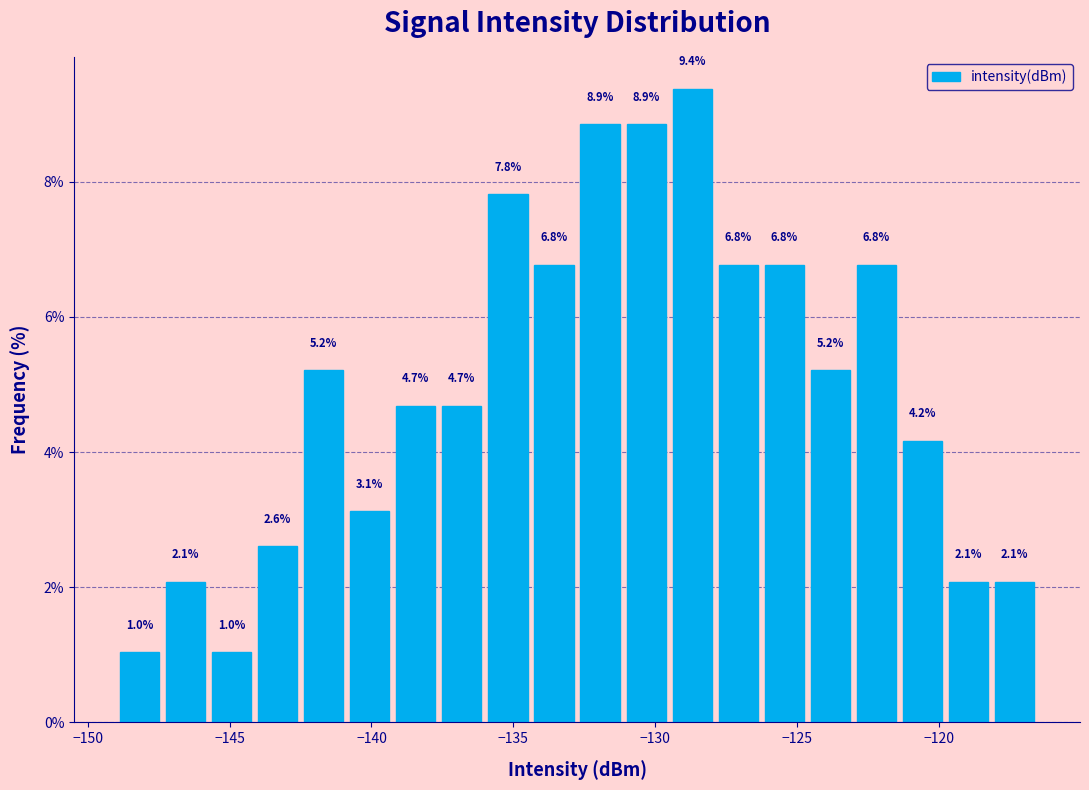

Read against the x-axis, roughly where is the centre of the tallest bar?

-128.5